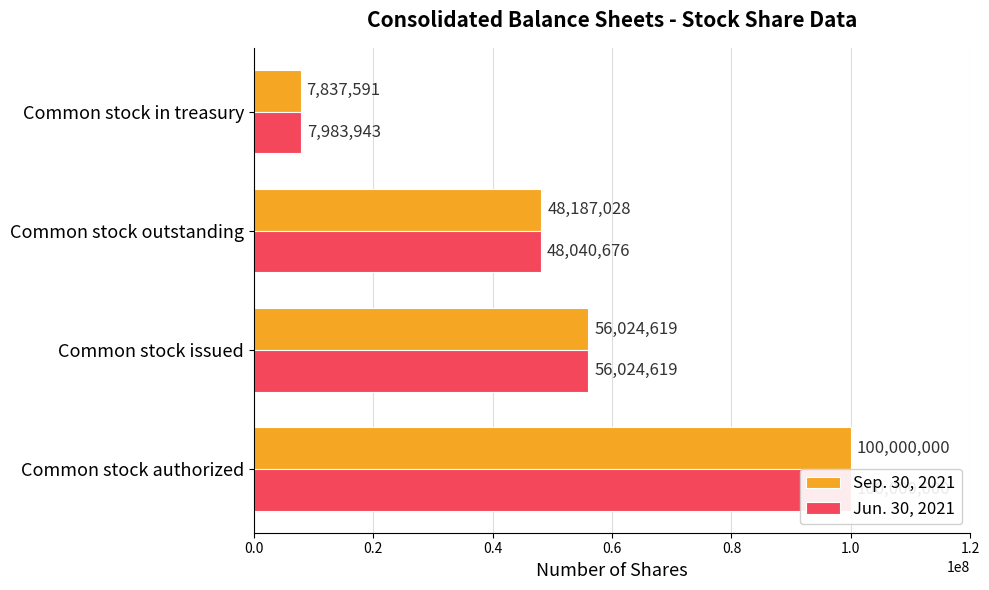

What is the sum of the Sep. 30, 2021 values at 0.6 and 0.0?

107837591